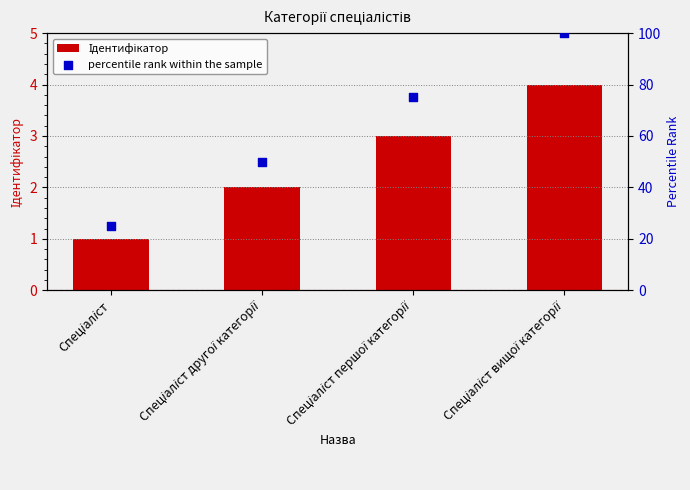

At how many categories does at least one series exceed 98?

1